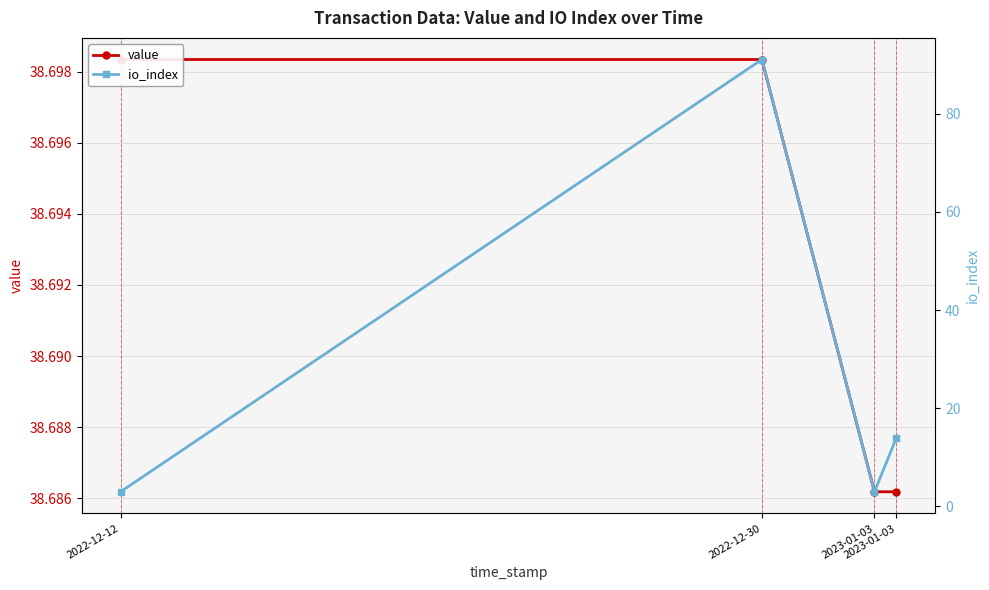

Does the chart display data point markers on the line(s)?

Yes